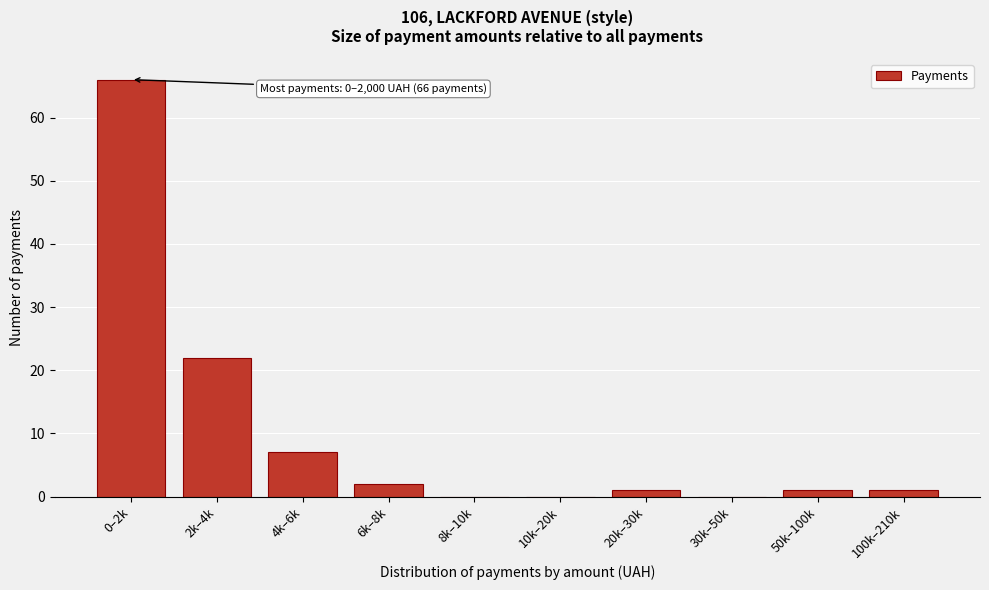

Reading left to right, what are all the values shown in this chart?

0–2k=66	2k–4k=22	4k–6k=7	6k–8k=2	8k–10k=0	10k–20k=0	20k–30k=1	30k–50k=0	50k–100k=1	100k–210k=1